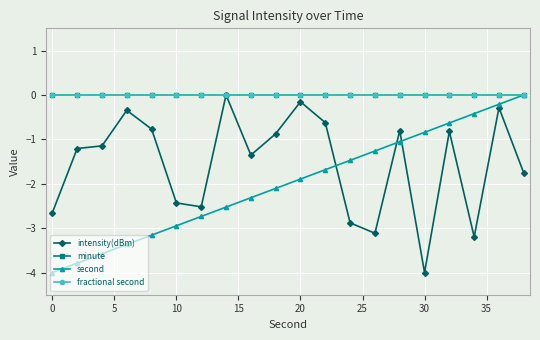

At which label does second first exceed -1?

30